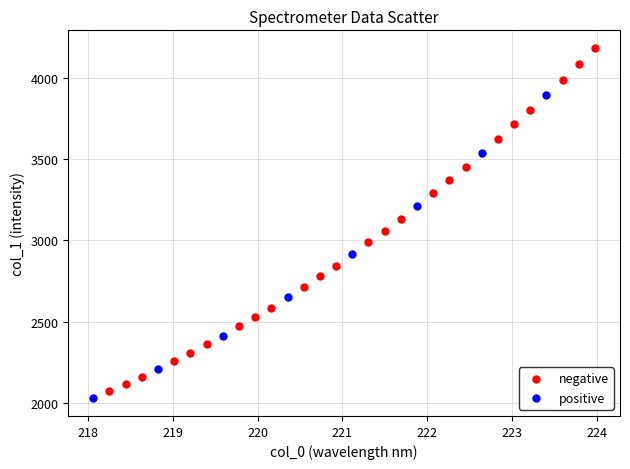

Which series has the largest Y range (max minus min)?

negative